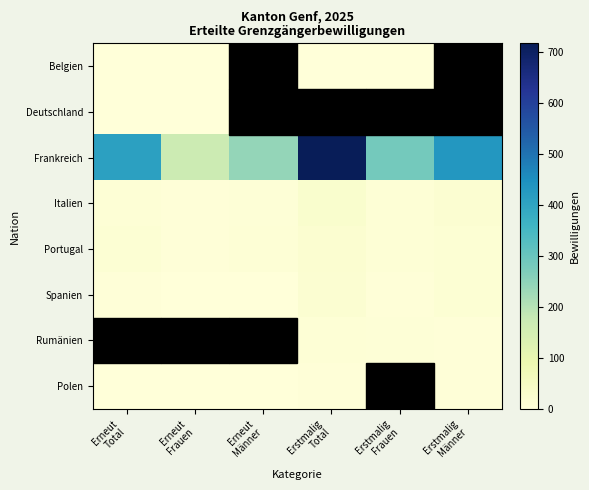

Rank the series by their maximum value, from lowest to highest.

Deutschland, Belgien, Polen, Rumänien, Spanien, Portugal, Italien, Frankreich